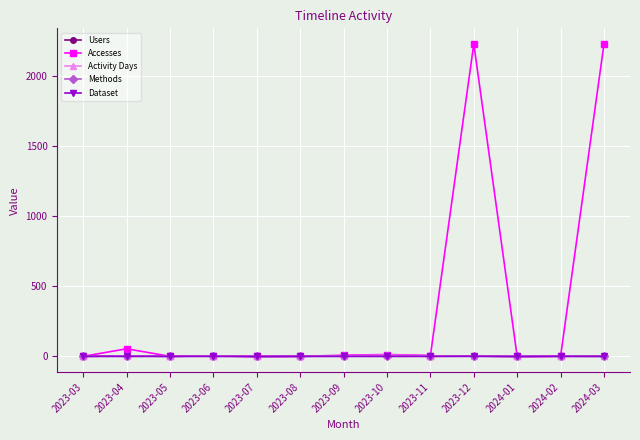

What is the label of the 9th point from the right?

2023-07